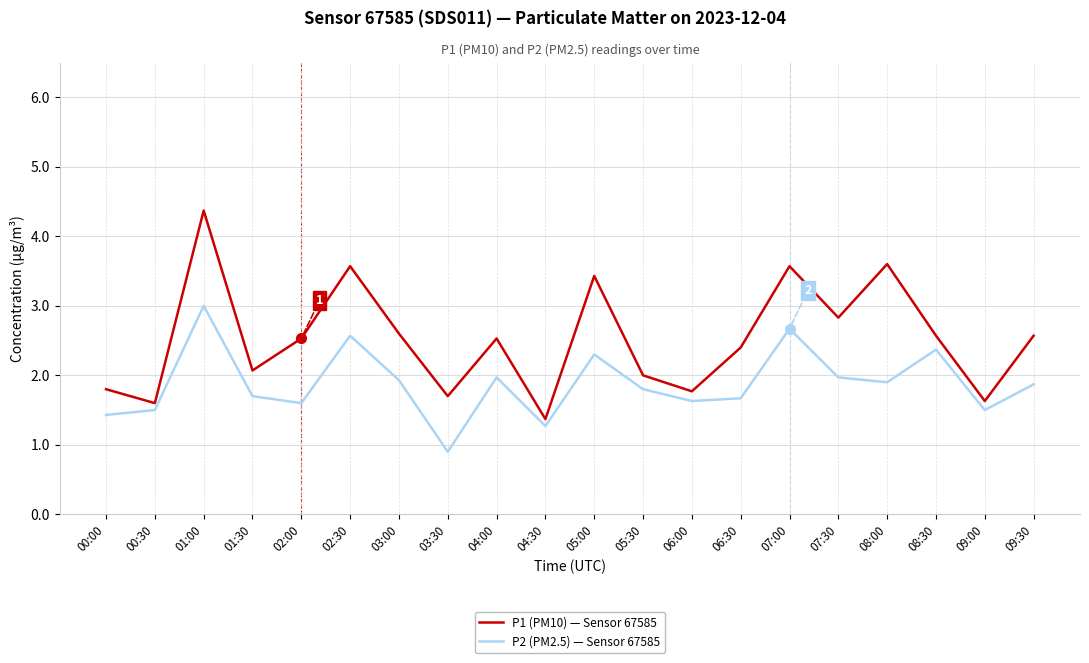

True or false: P2 (PM2.5) — Sensor 67585 and P1 (PM10) — Sensor 67585 intersect in this chart.

False